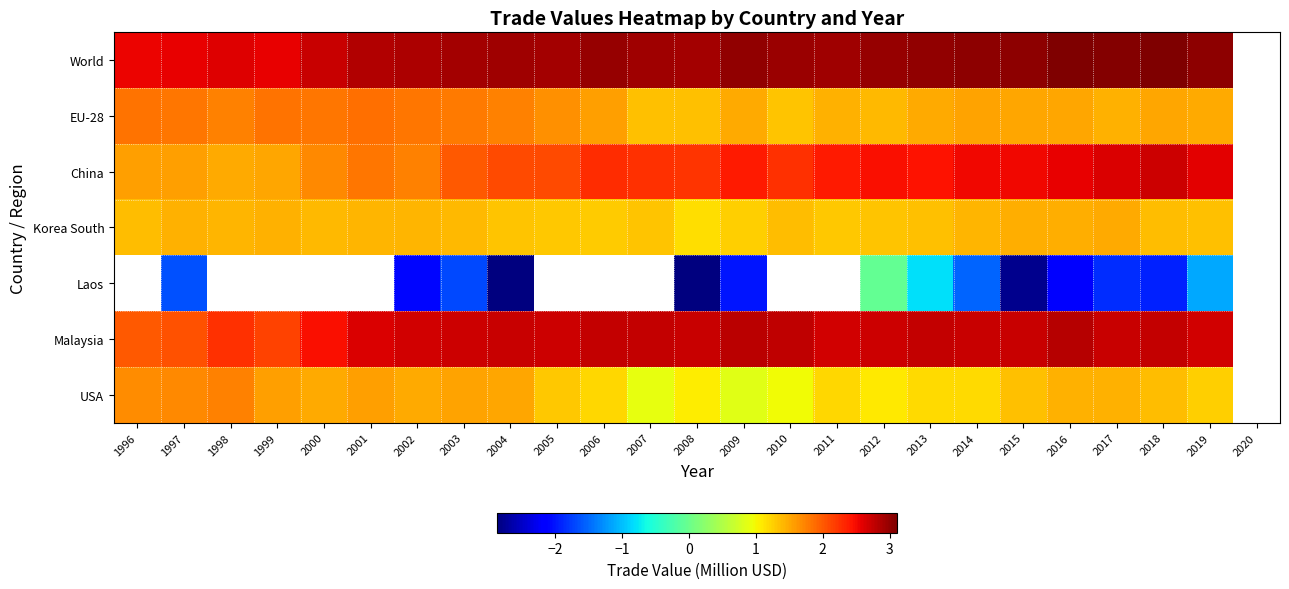

Where does the USA series first go above 1?

1996